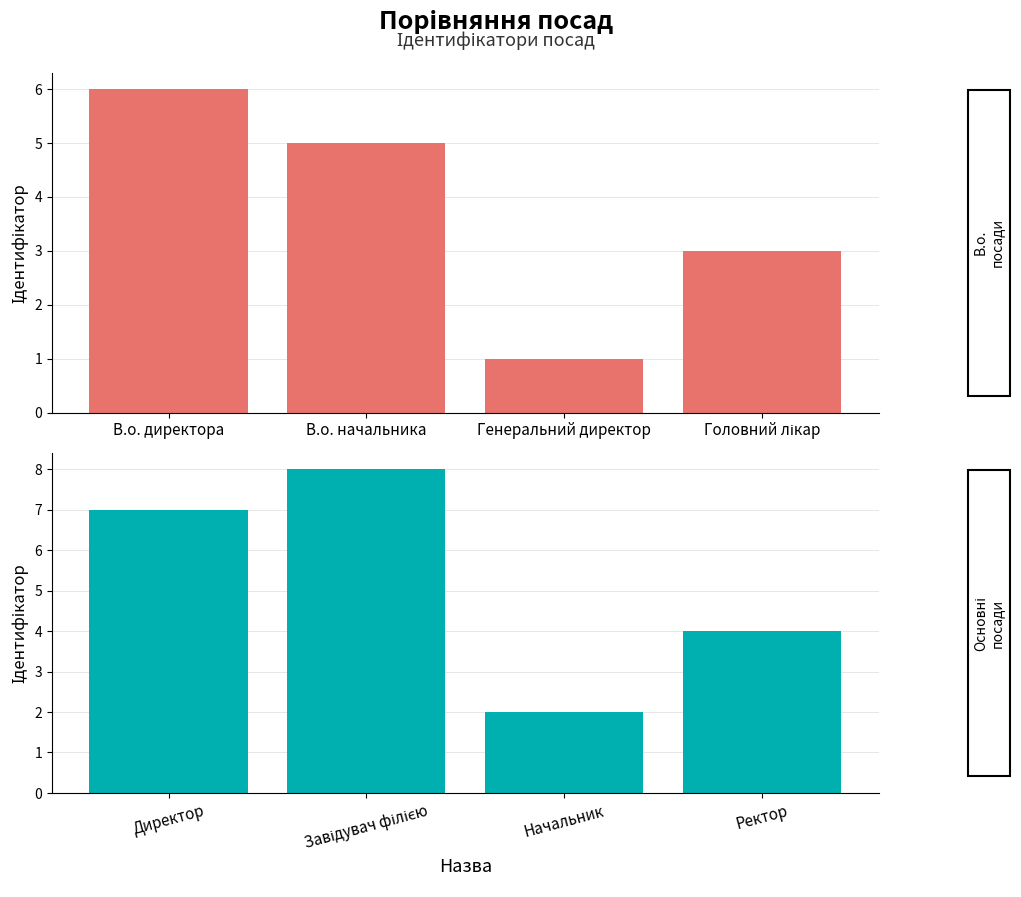

What is the maximum value shown in the chart?

8